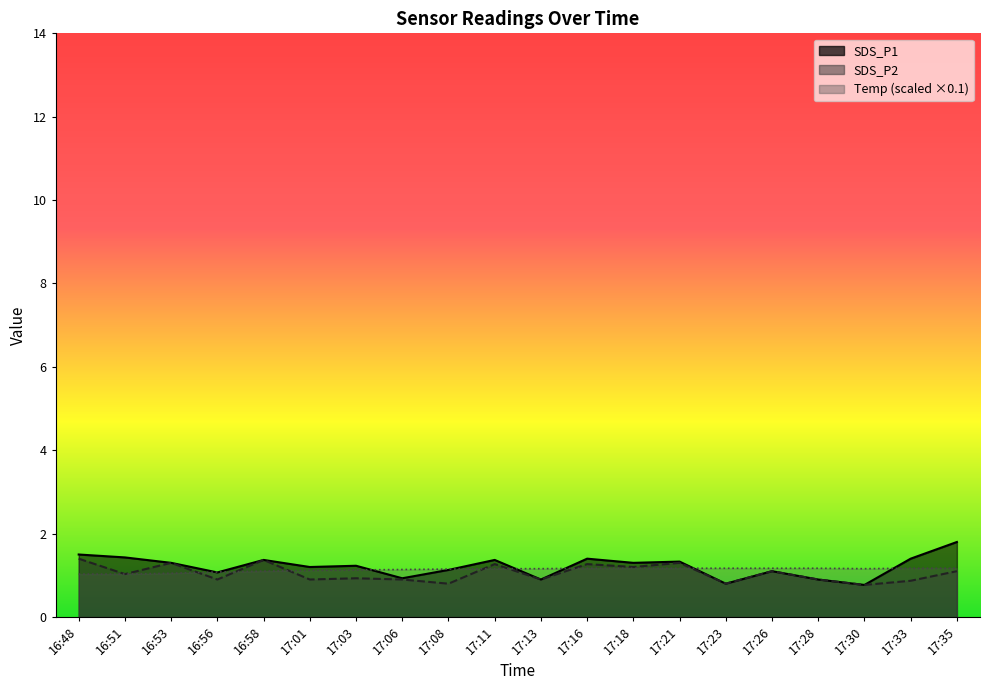

List the series in order of their overall mean, lowest first.

SDS_P2, Temp, SDS_P1